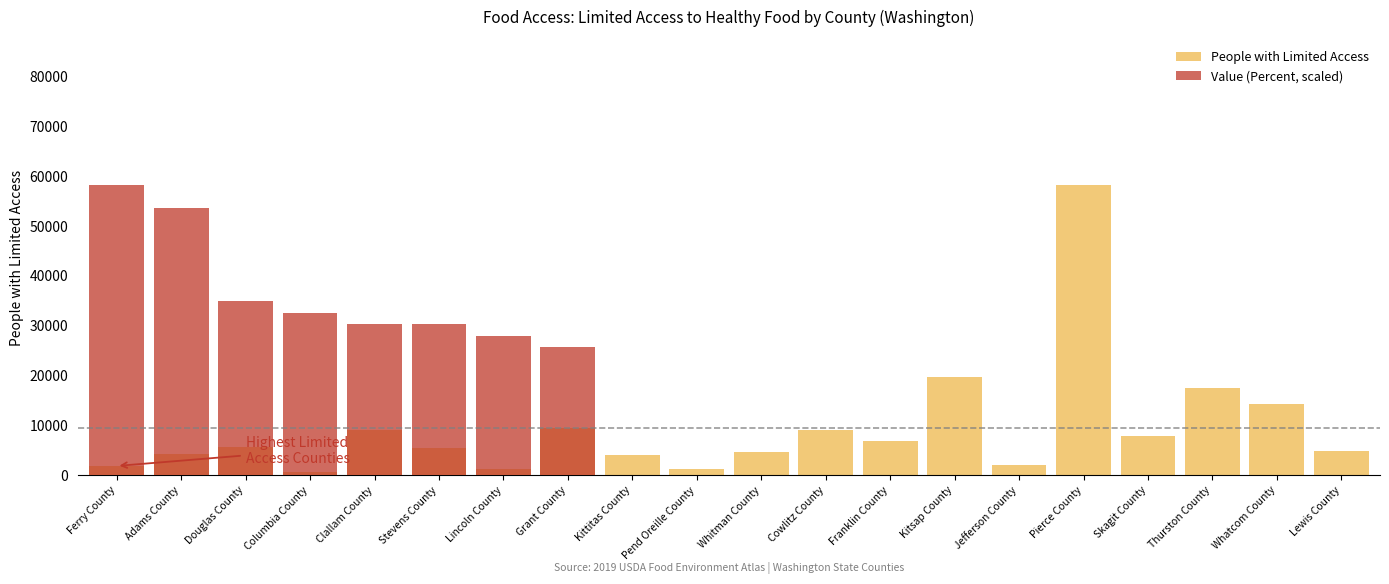

The chart shows a value of 298 at Lincoln County. True or false?

False